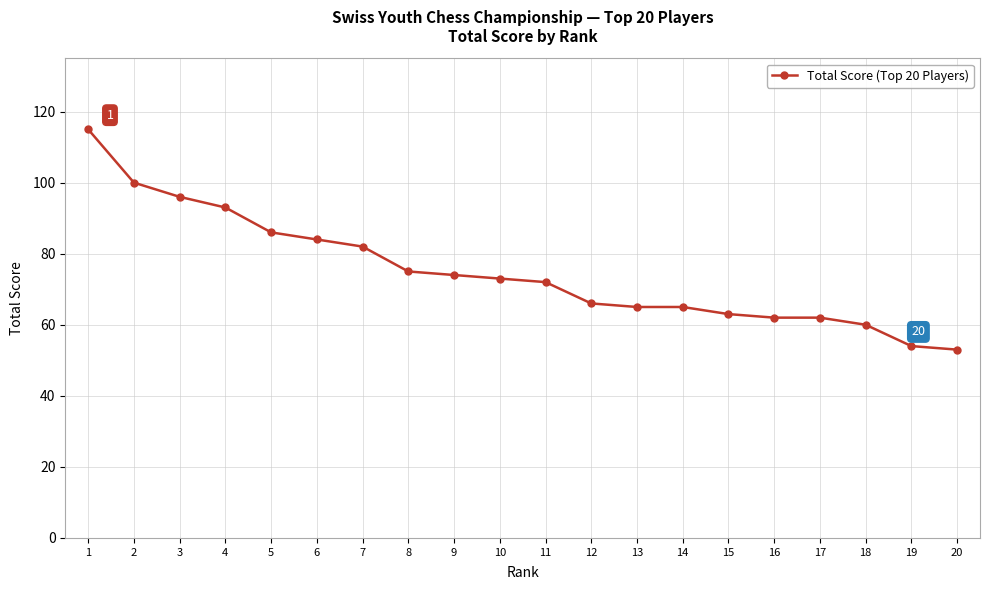

Approximately how many times larger is the value at 20 compared to 5?

0.6